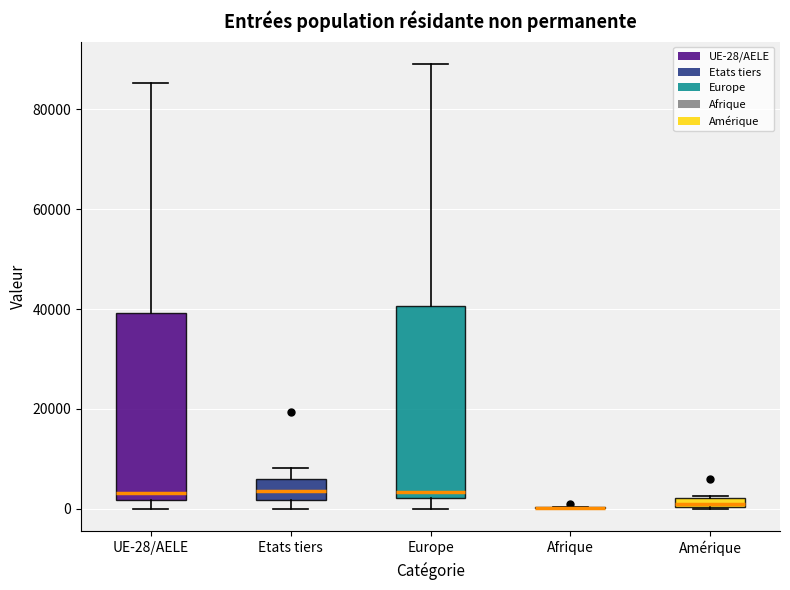

Where does the median line of the box for Europe sit on the y-axis? The values are not printed on the chart, so give them approximately, as read against the axis.

4000